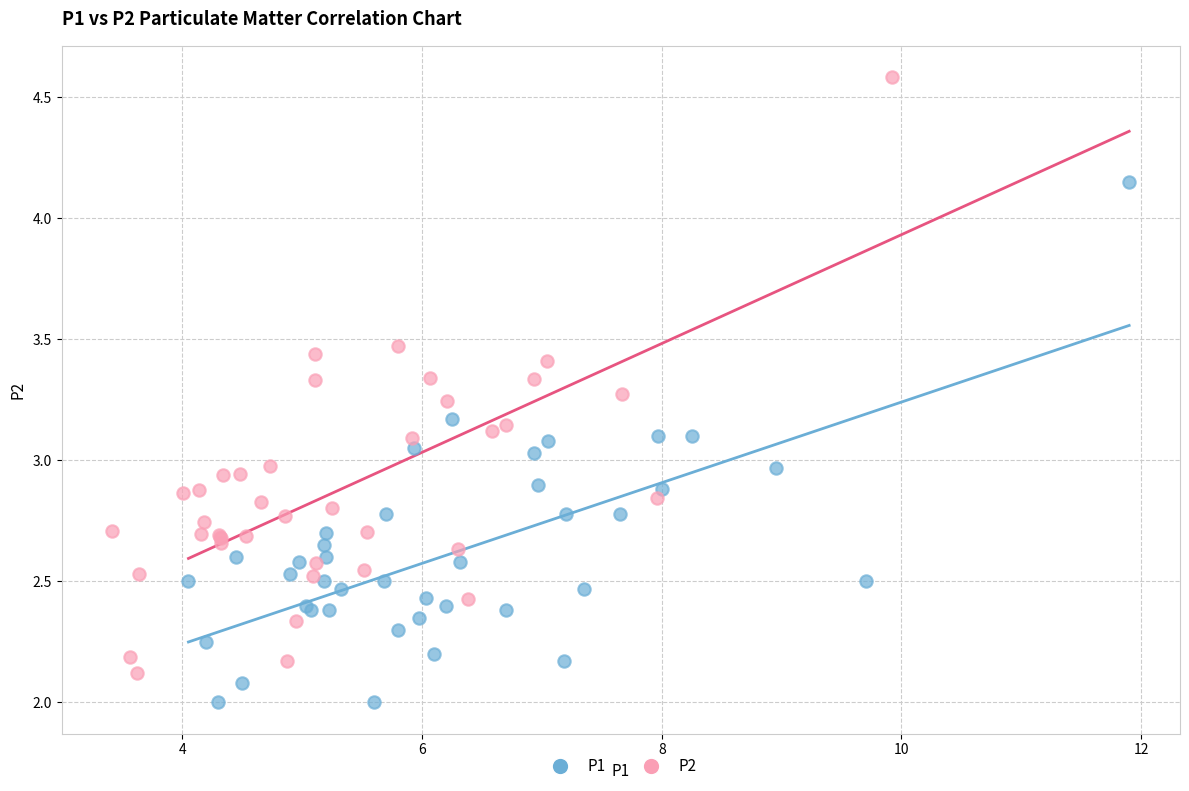

Which series contains the highest Y value?

P2